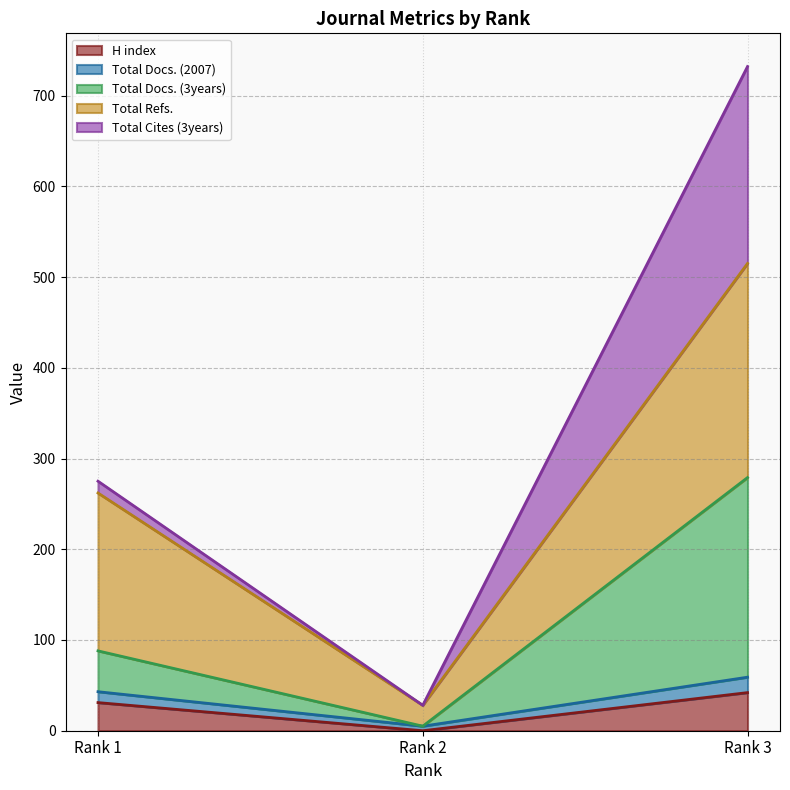

What is the difference between the H index values at Rank 1 and Rank 2?

31